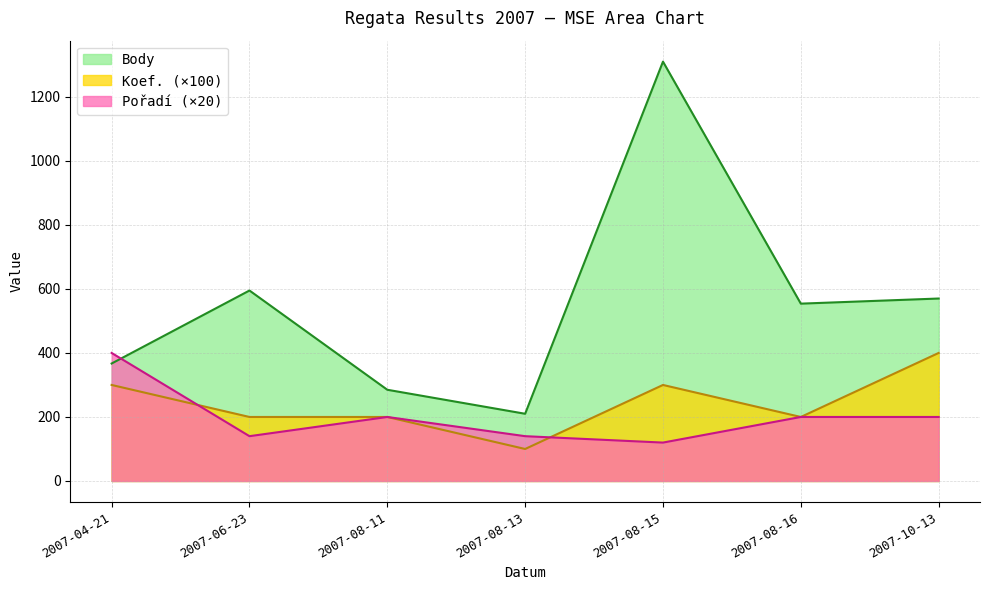

Count the number of categories in the chart.

7